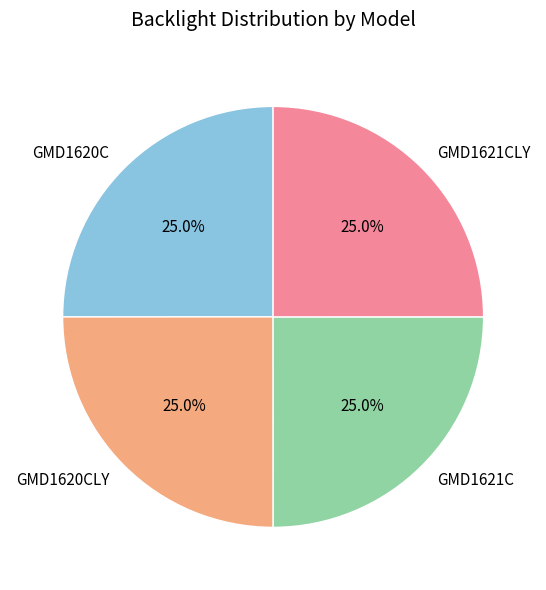

True or false: GMD1620C accounts for 25% of the total.

True